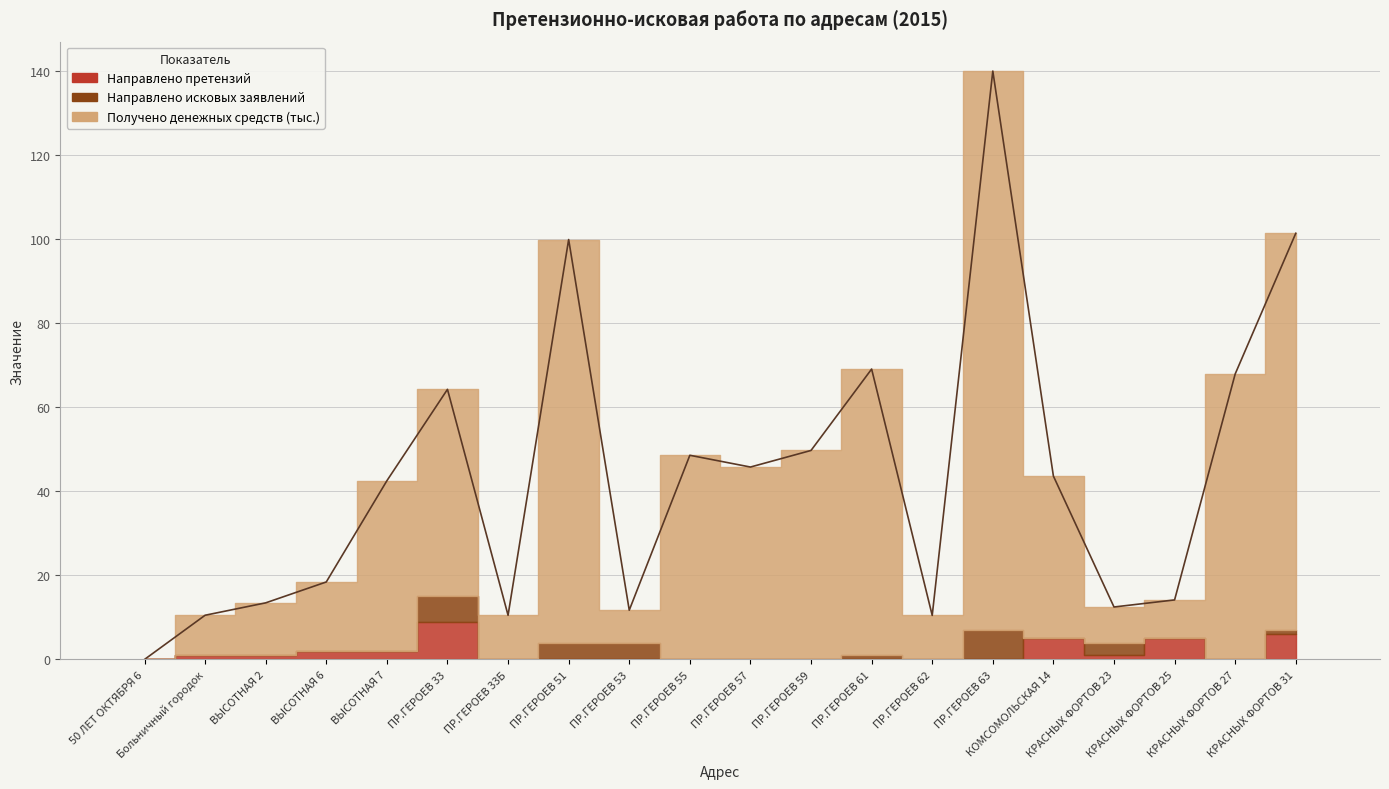

Rank the series by their maximum value, from lowest to highest.

Направлено исковых заявлений, Направлено претензий, Получено денежных средств (тыс.)